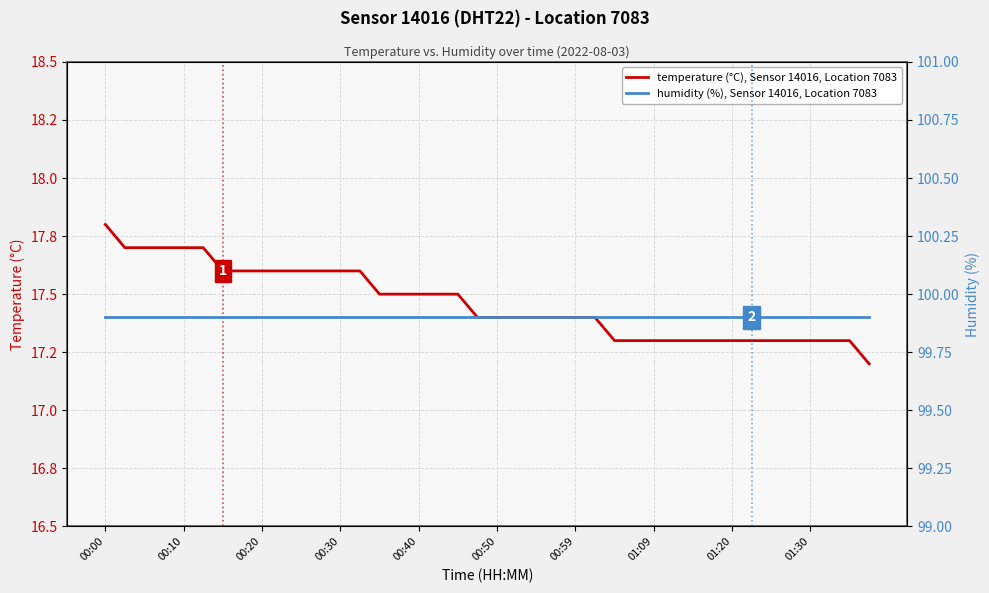

At which label does humidity (%), Sensor 14016, Location 7083 reach its minimum?

00:00